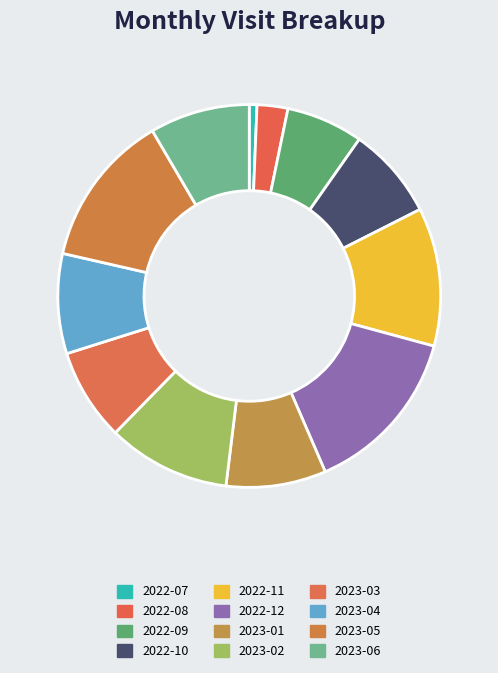

How many segments does this pie chart have?

12